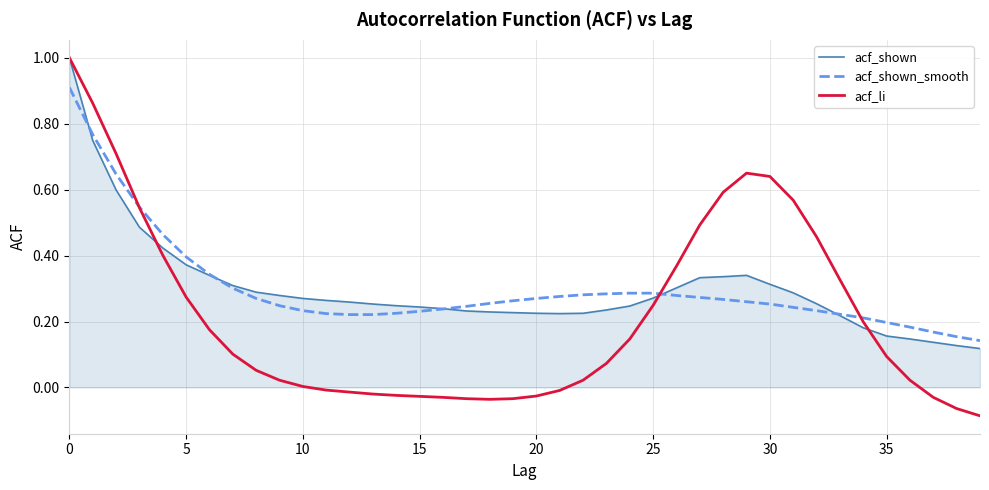

What is the greatest value displayed?

1.0